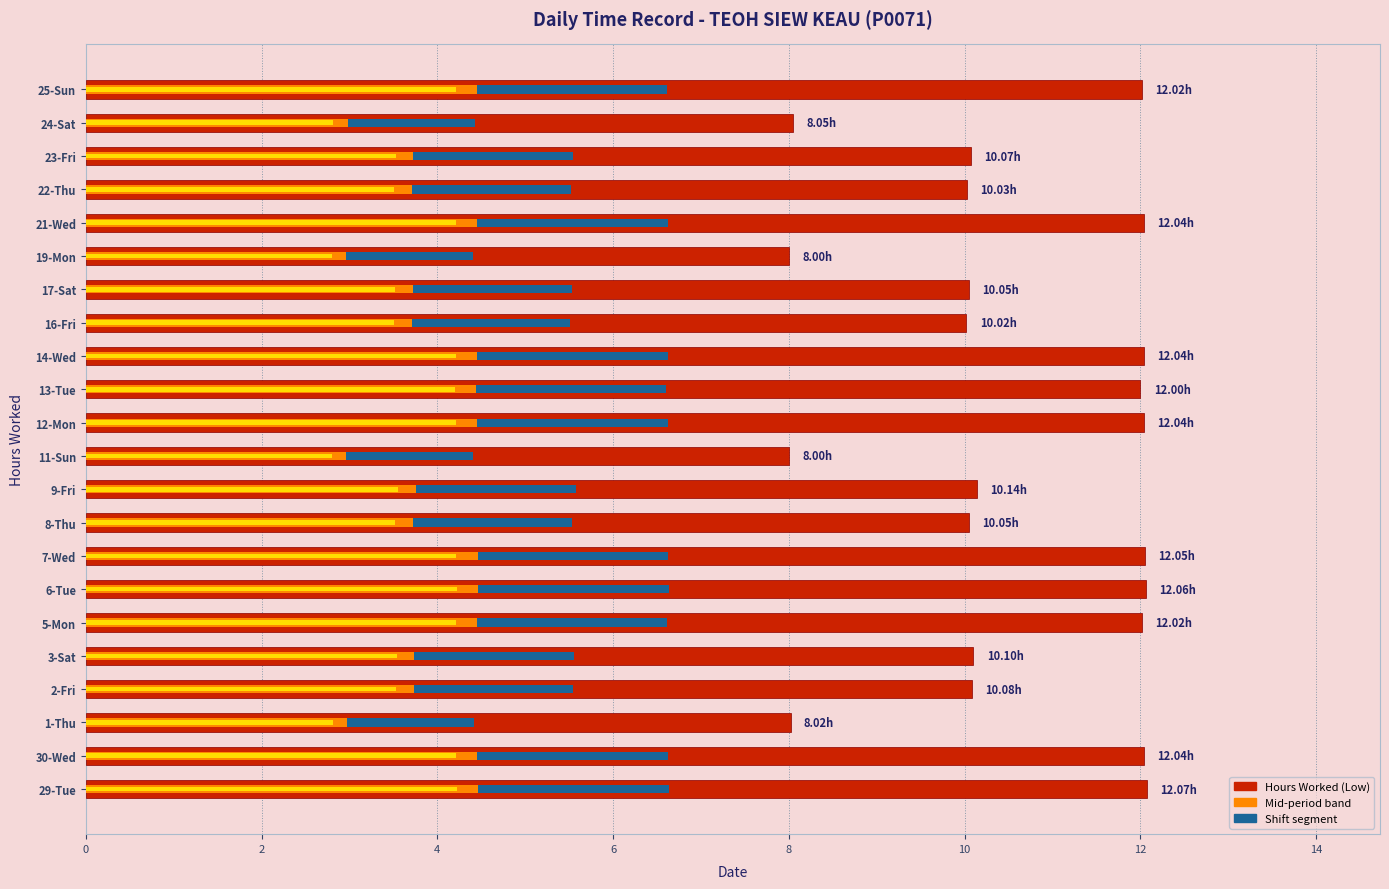

What is the sum of all values?

233.0